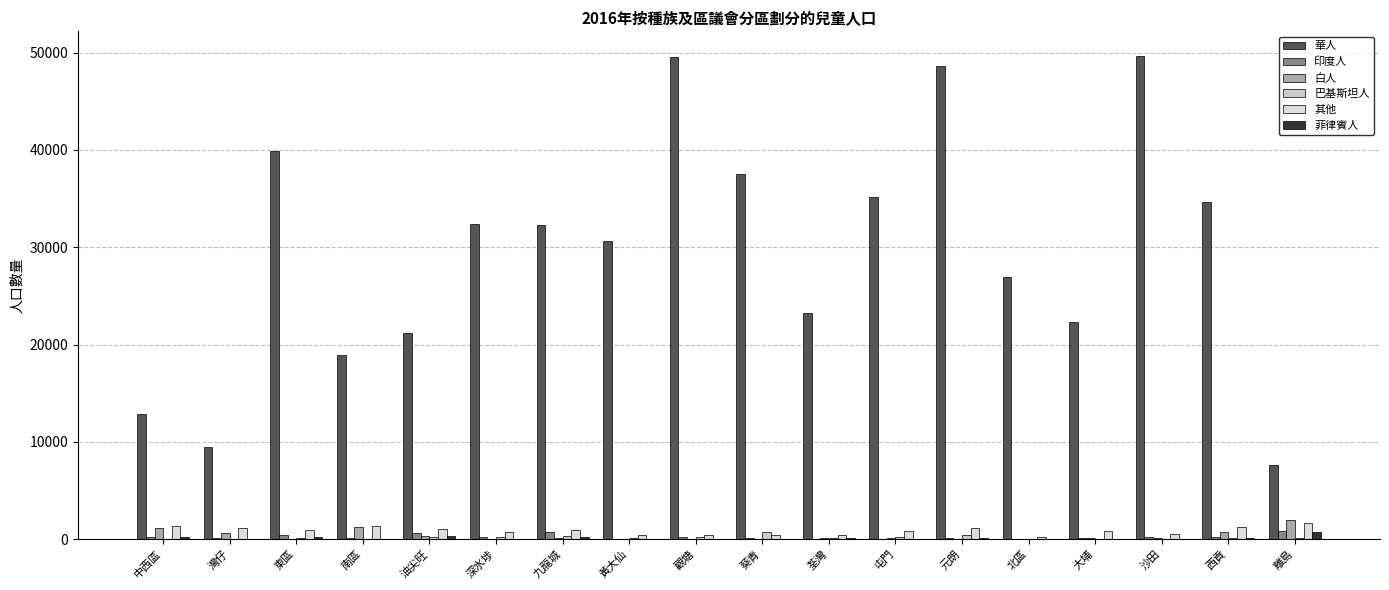

What is the difference between the maximum and minimum values in the 菲律賓人 series?

704